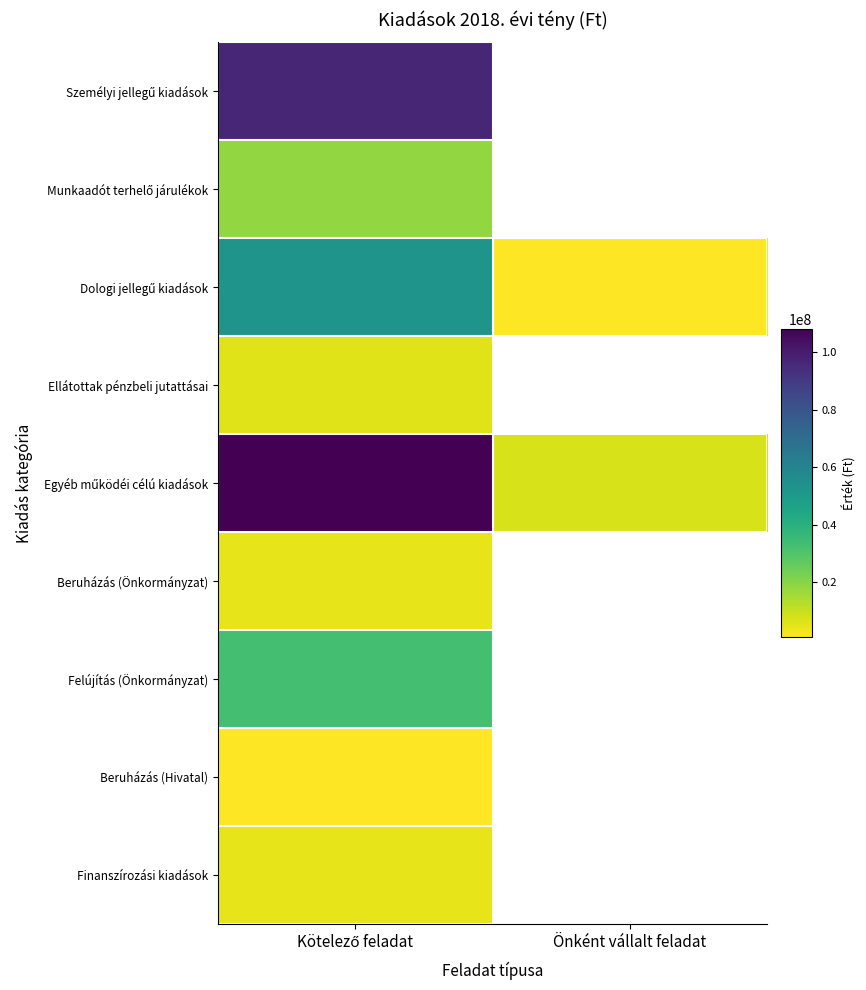

Count the number of categories in the chart.

2